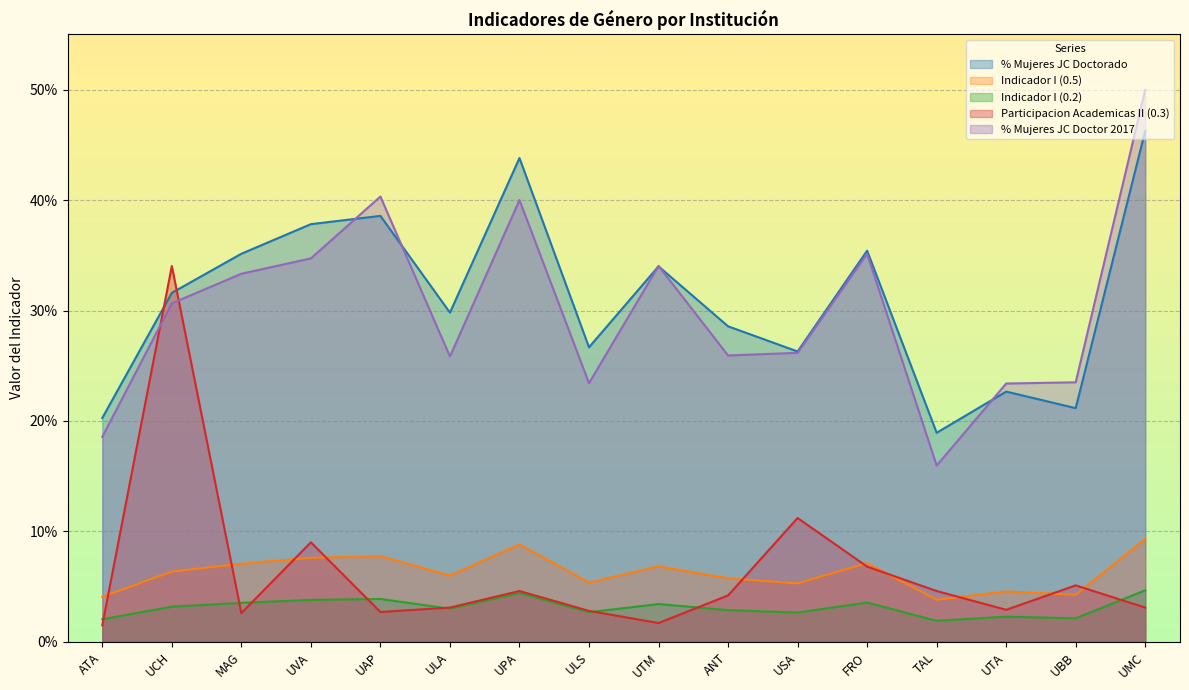

How many times do % Mujeres JC Doctorado and % Mujeres JC Doctor 2017 cross each other?

5